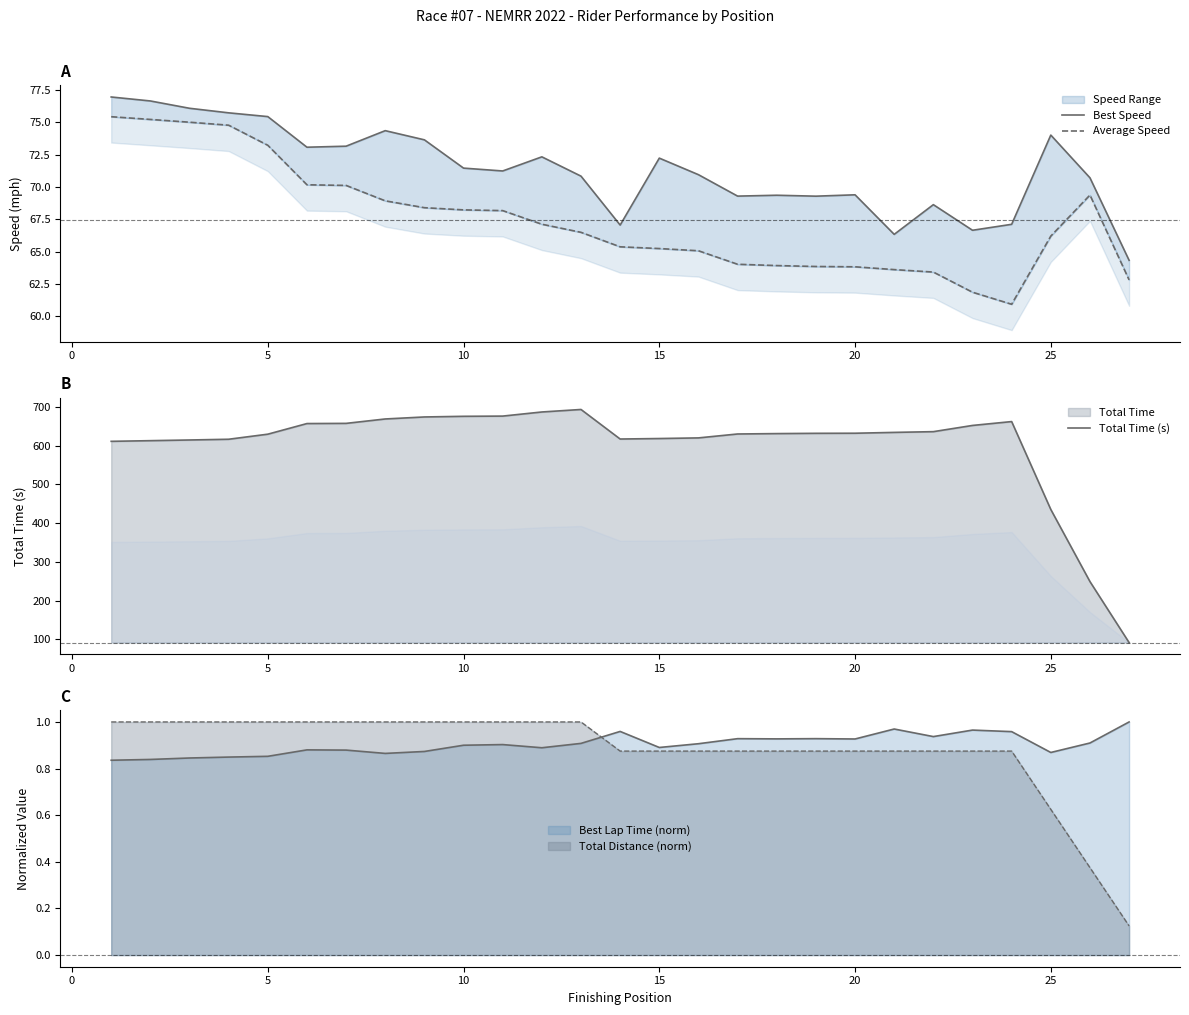

What is the average value of the Best Speed series?

71.3